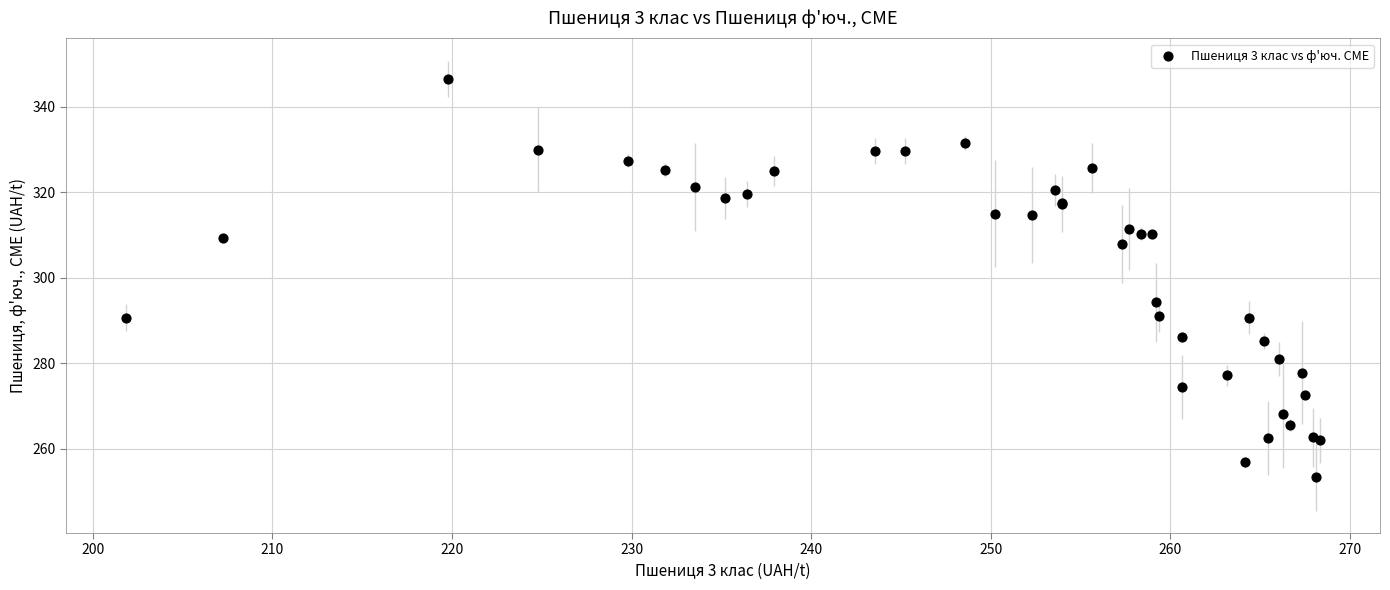

What Y value in the scatter plot is closest to 300?

294.3